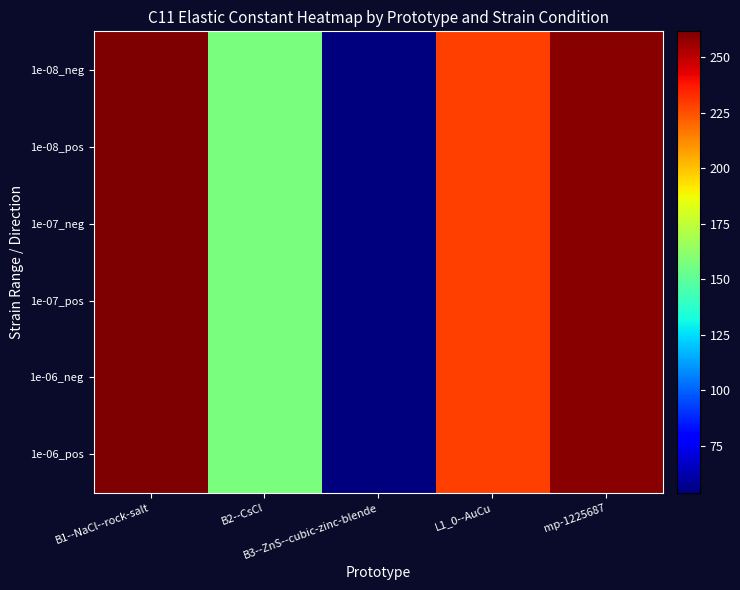

What is the smallest value displayed?

53.8